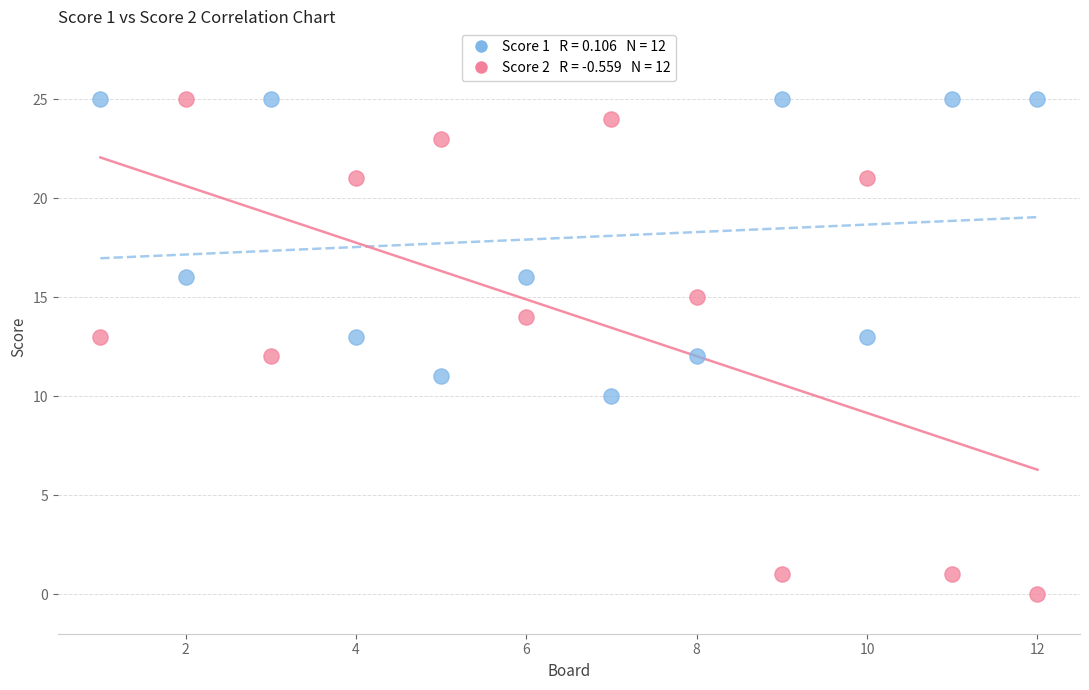

Across all data points, what is the range of X values (max minus min)?

11